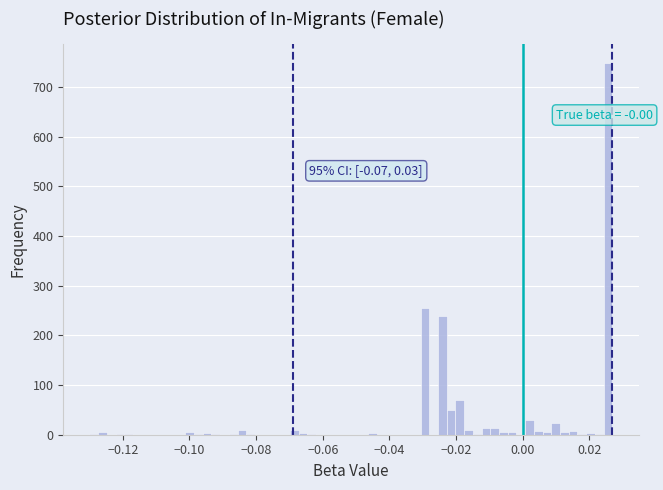

Read against the x-axis, roughly where is the centre of the tallest bar?

0.026